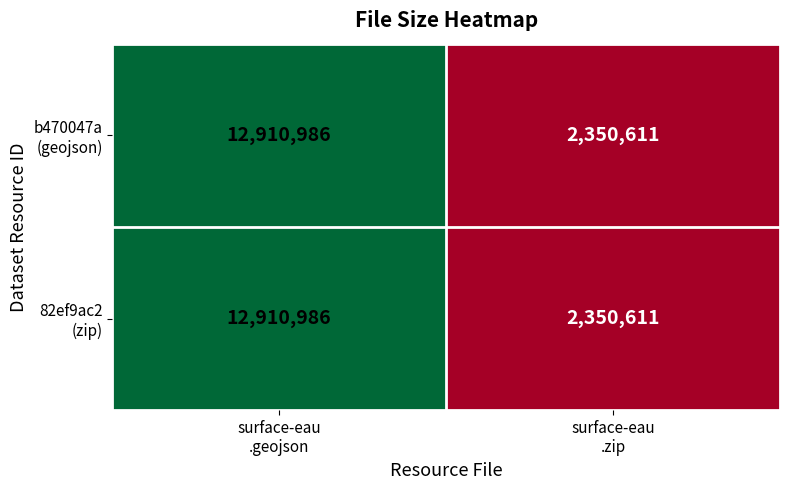

At which category is the sum across all series the highest?

surface-eau
.geojson